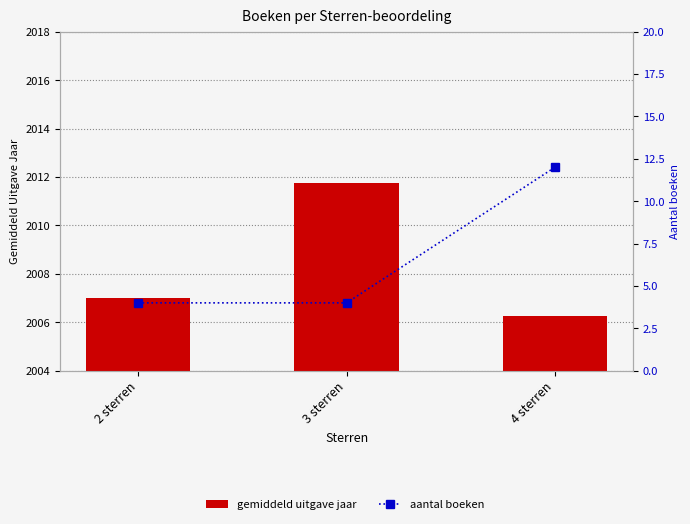

Which series has the largest total across all categories?

gemiddeld uitgave jaar